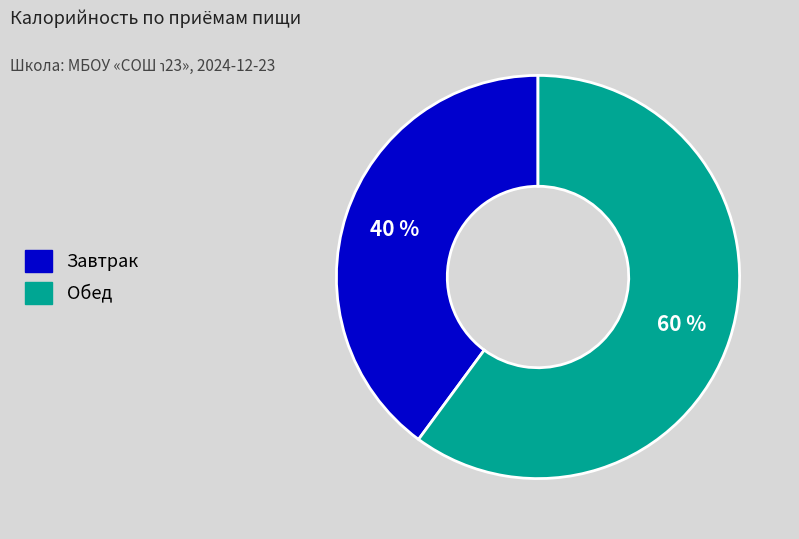

How many segments does this pie chart have?

2